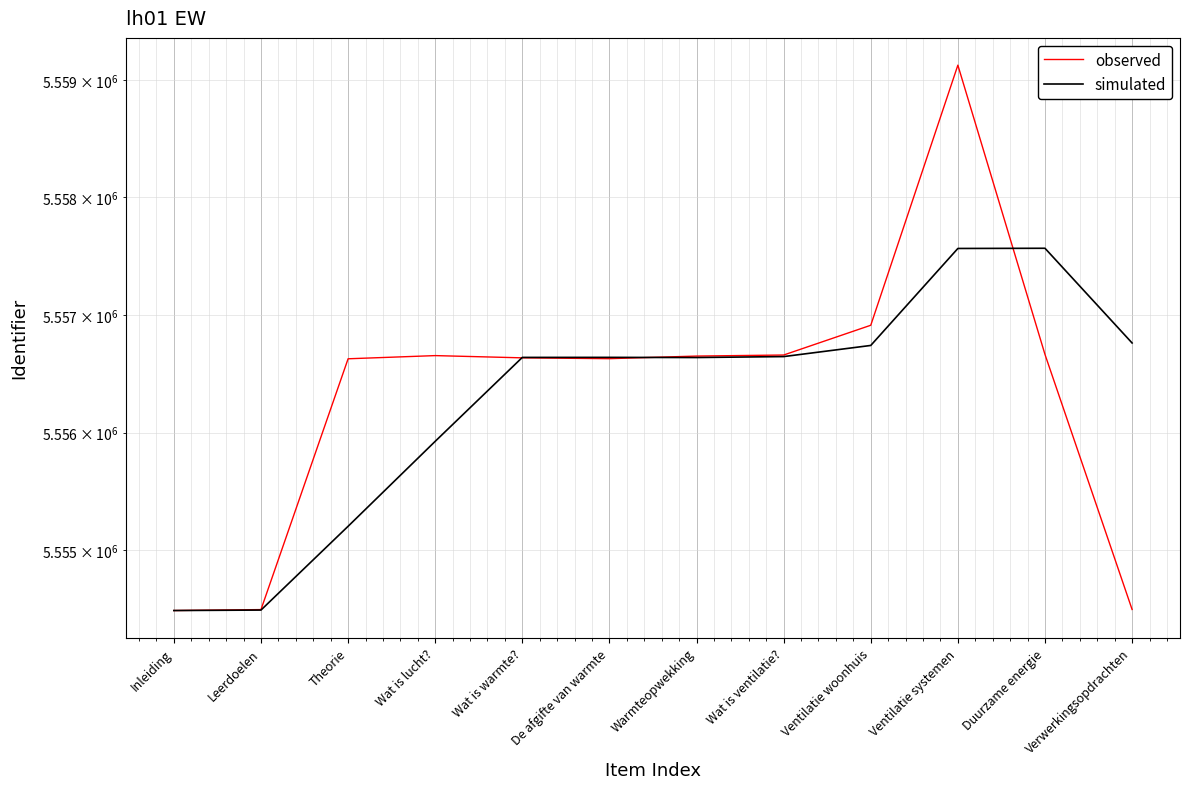

How many categories are shown in the chart?

12